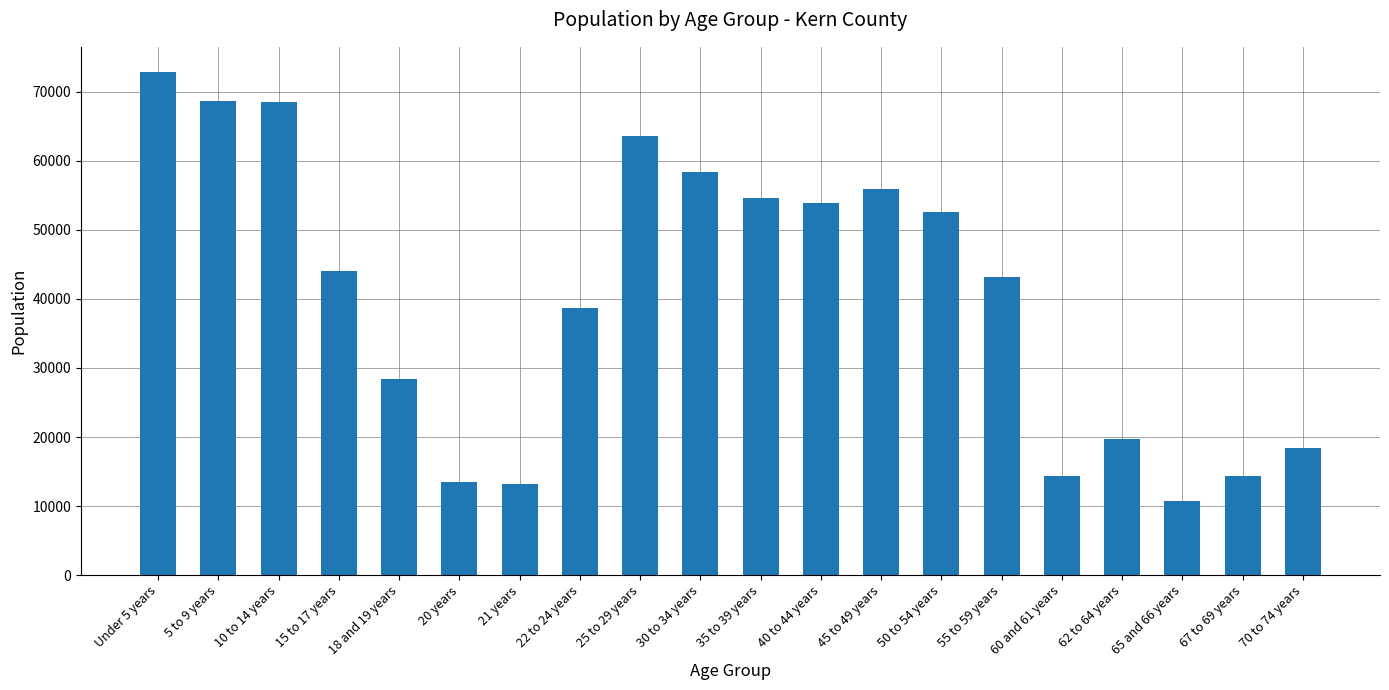

What is the average value?

40385